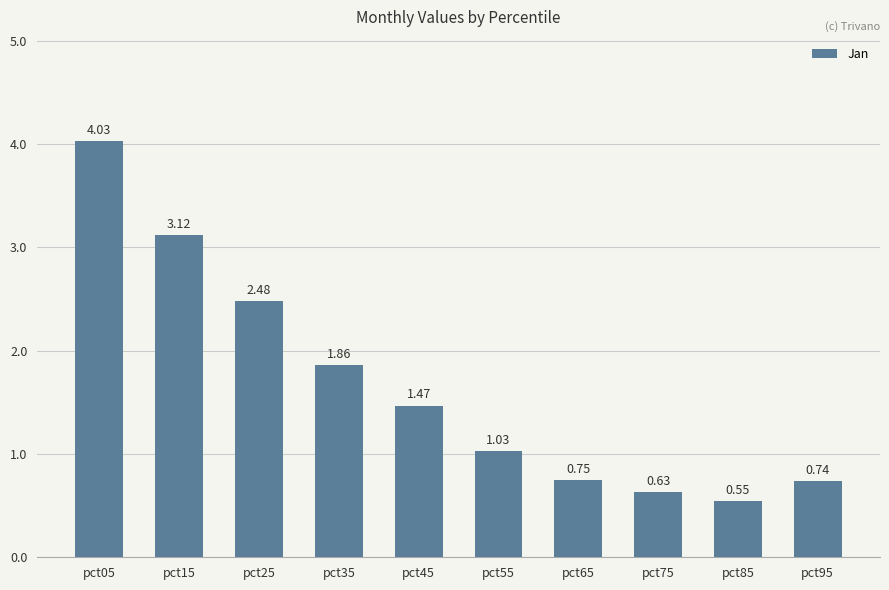

True or false: the data shows 1.3 at pct25.

False